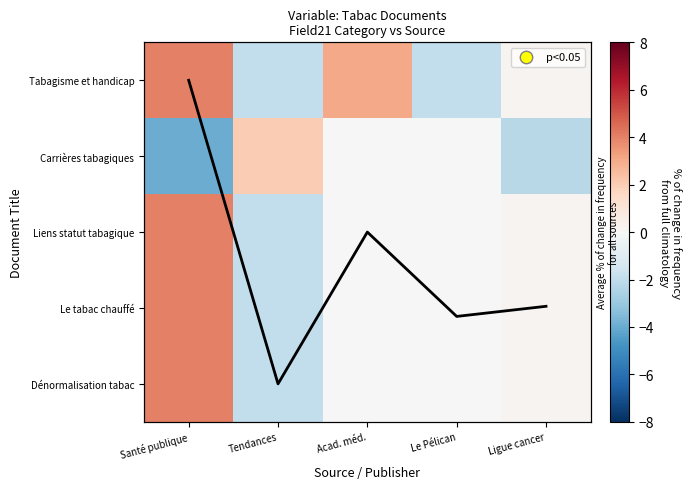

The value of Le tabac chauffé at Tendances is -1.4. True or false?

False